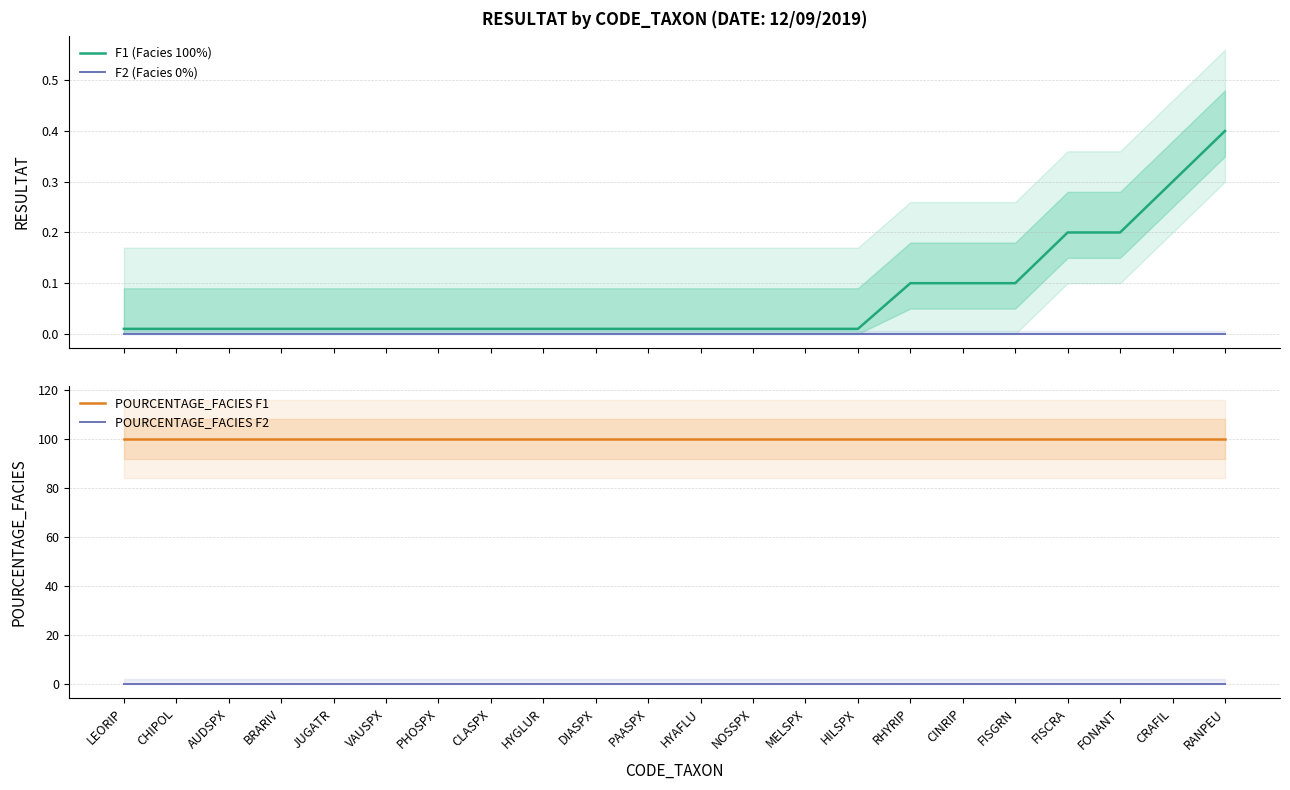

At which category is the sum across all series the highest?

RANPEU